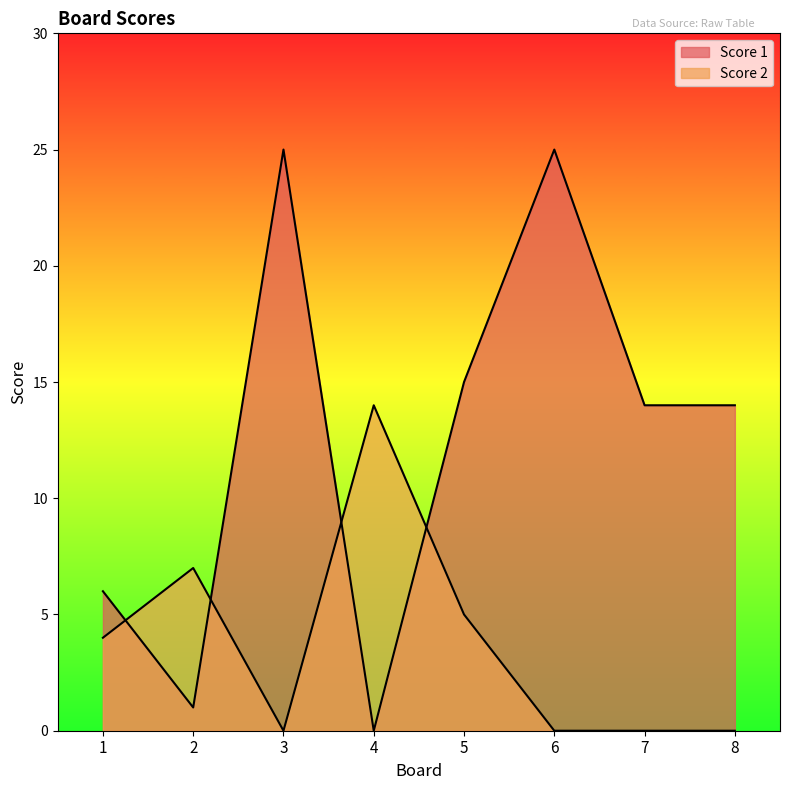

The Score 1 series shows 0 at 4. True or false?

True